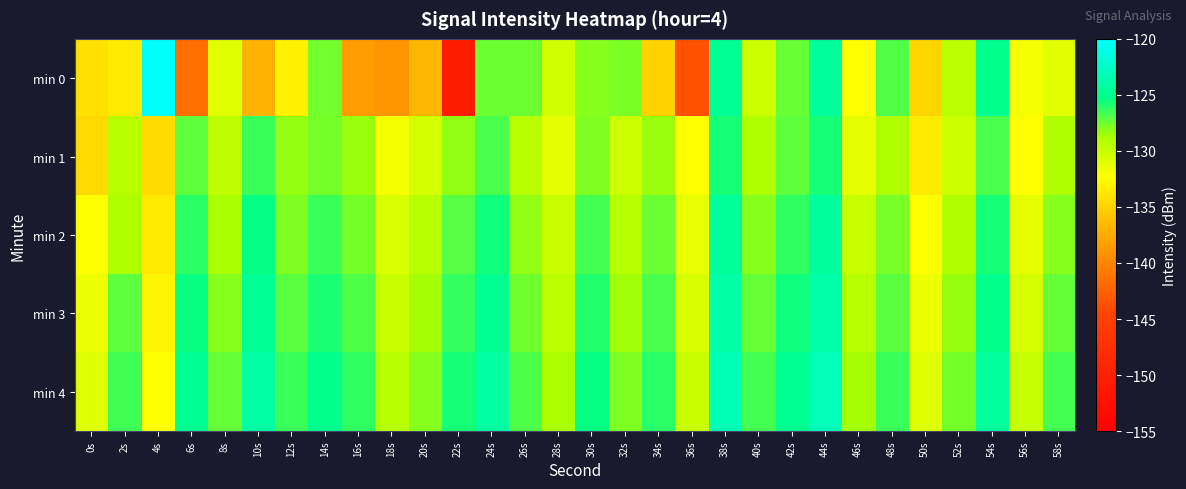

List the series in order of their peak value, lowest first.

min 1, min 2, min 3, min 4, min 0